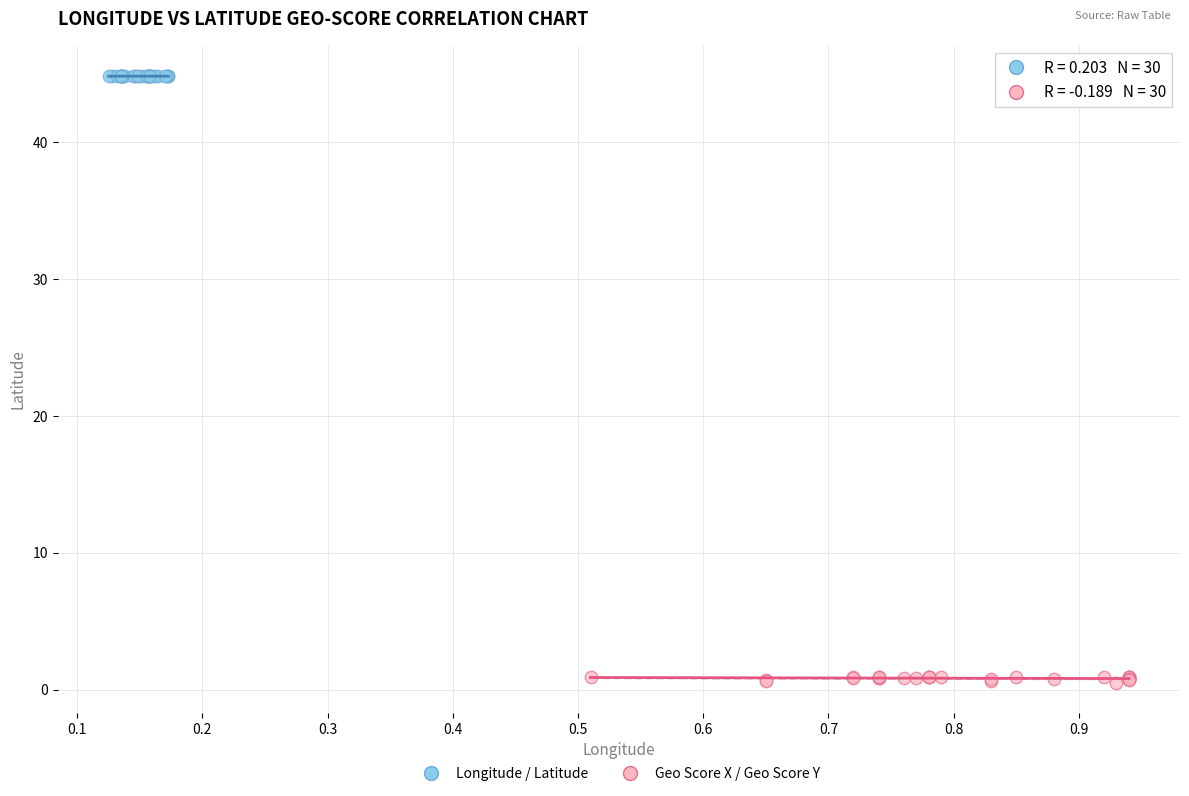

Which series reaches the maximum Y coordinate?

Longitude / Latitude